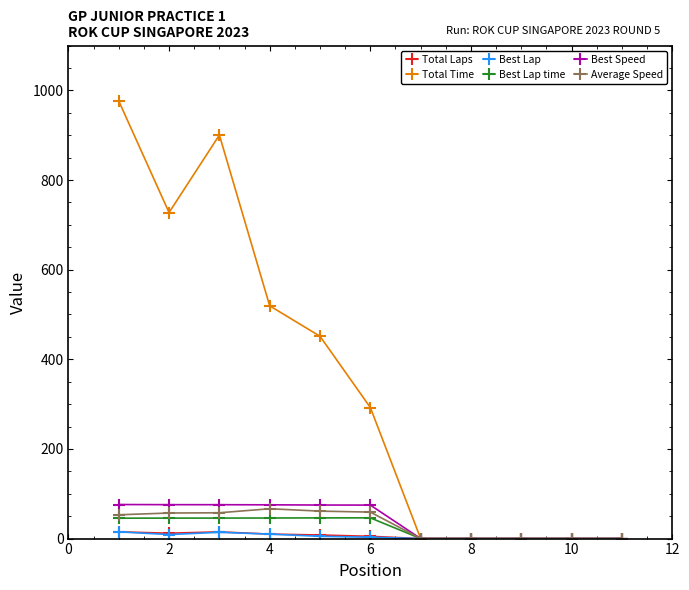

What is the value of the Best Lap time point at the 3rd from the left?

45.7